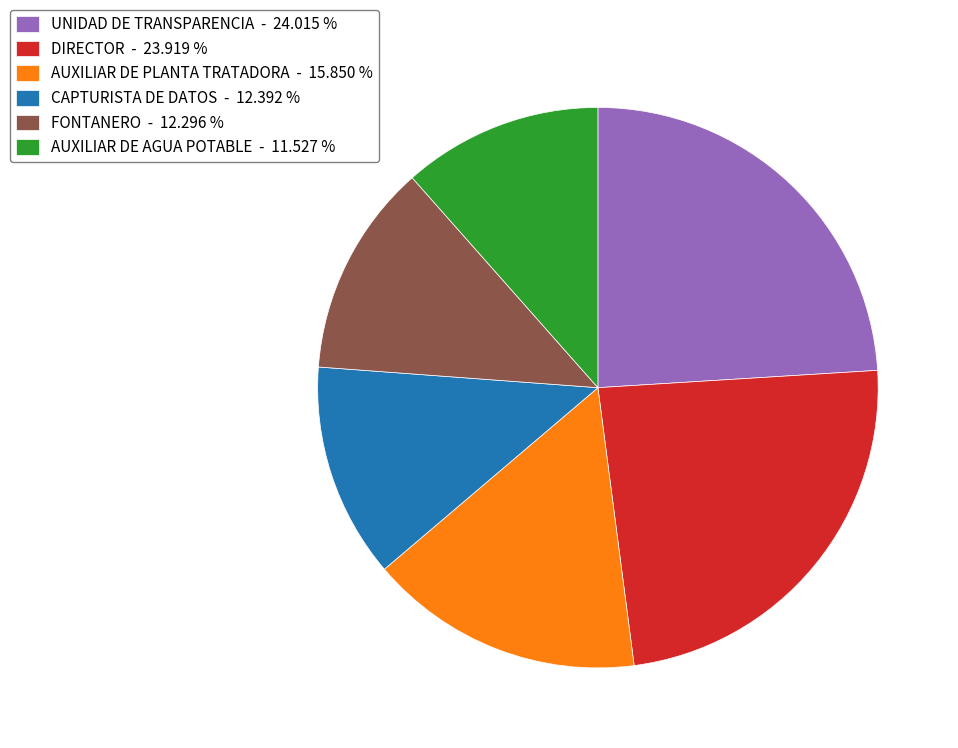

Does CAPTURISTA DE DATOS - 12.392 % represent more than half of the total?

No